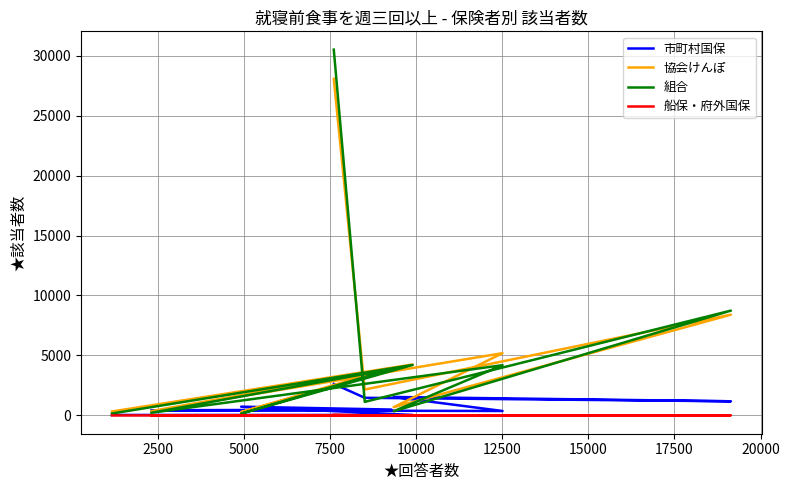

How many lines are shown in the chart?

4